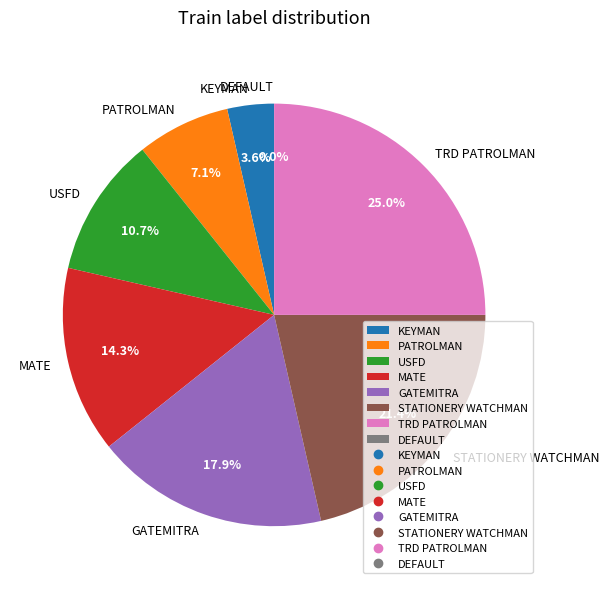

What percentage is the MATE slice, to the nearest percent?

14%